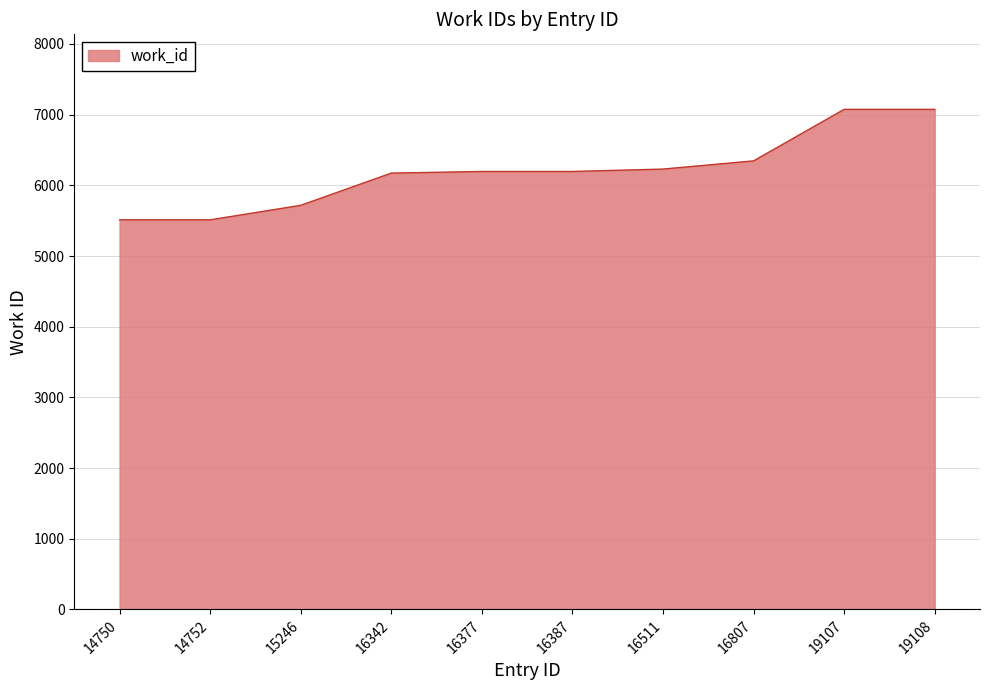

Is it true that the value at 16807 is 6346?

True